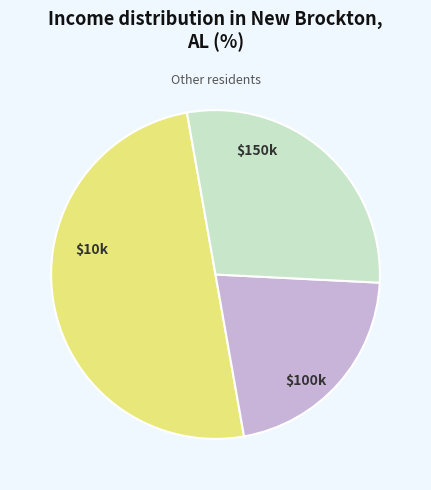

How many segments does this pie chart have?

3